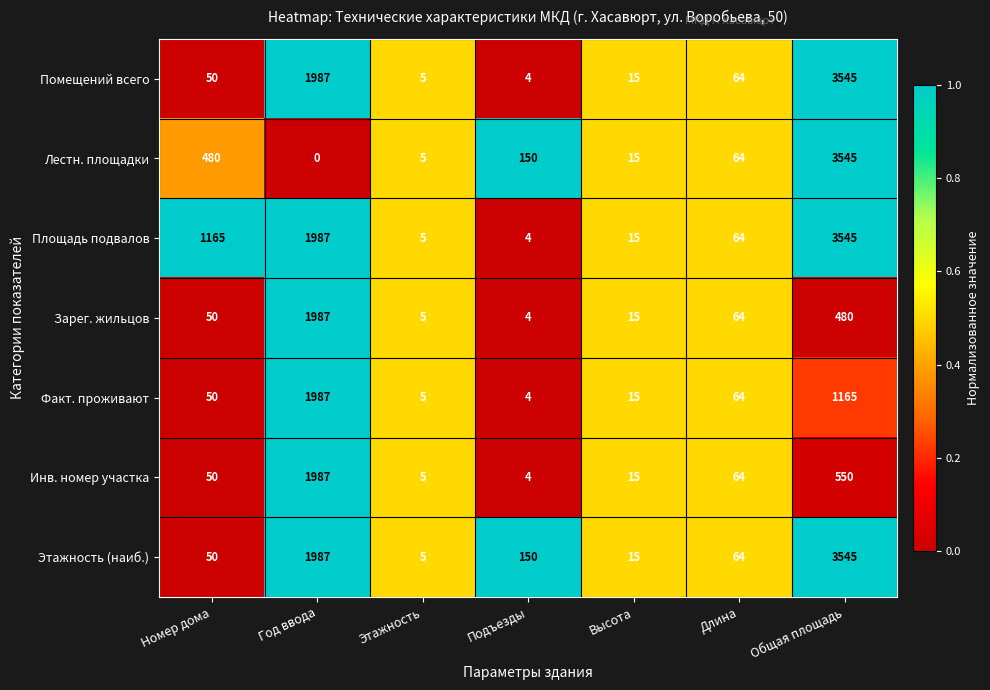

Where does the Площадь подвалов series first go above 64?

Номер дома